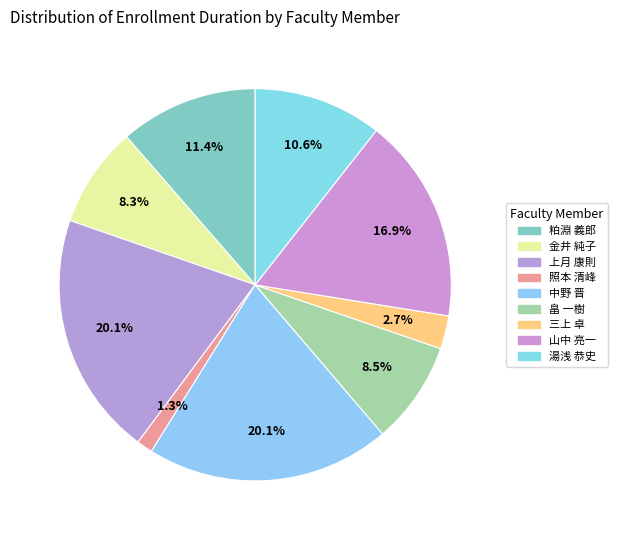

How many segments does this pie chart have?

9